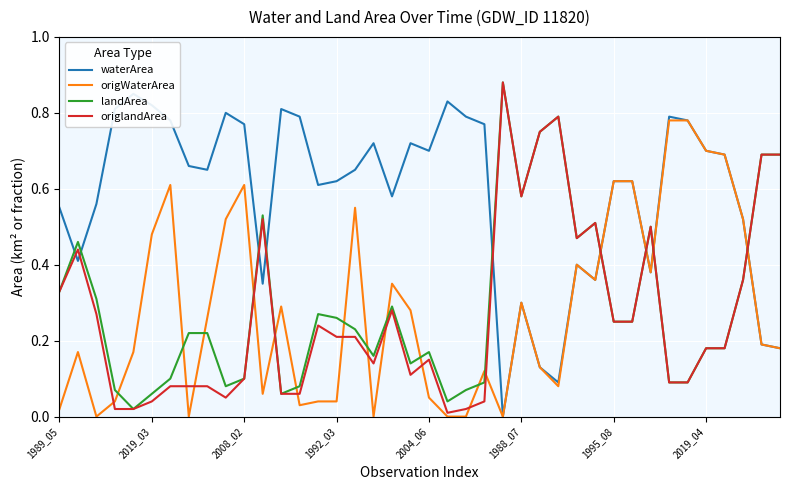

True or false: origWaterArea and landArea intersect in this chart.

True